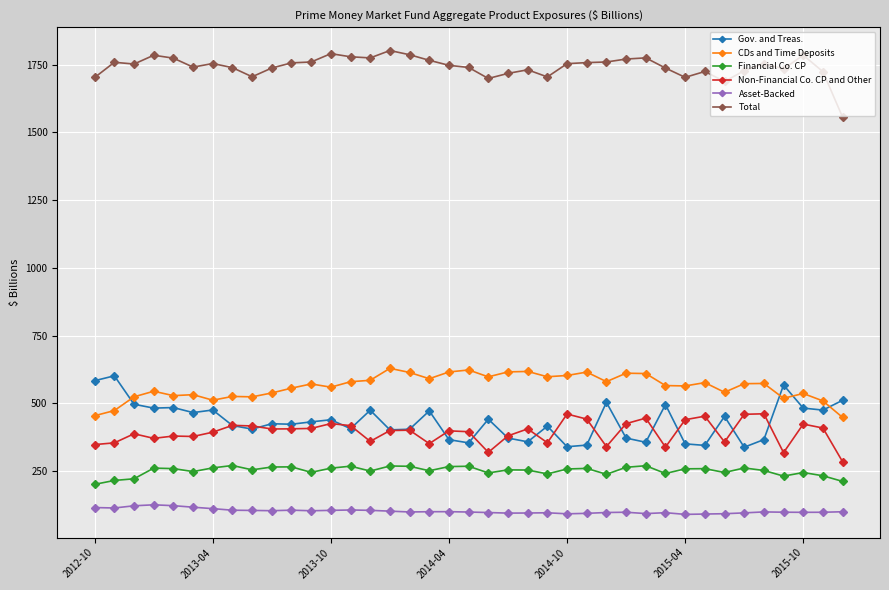

What is the maximum value shown in the chart?

1802.0